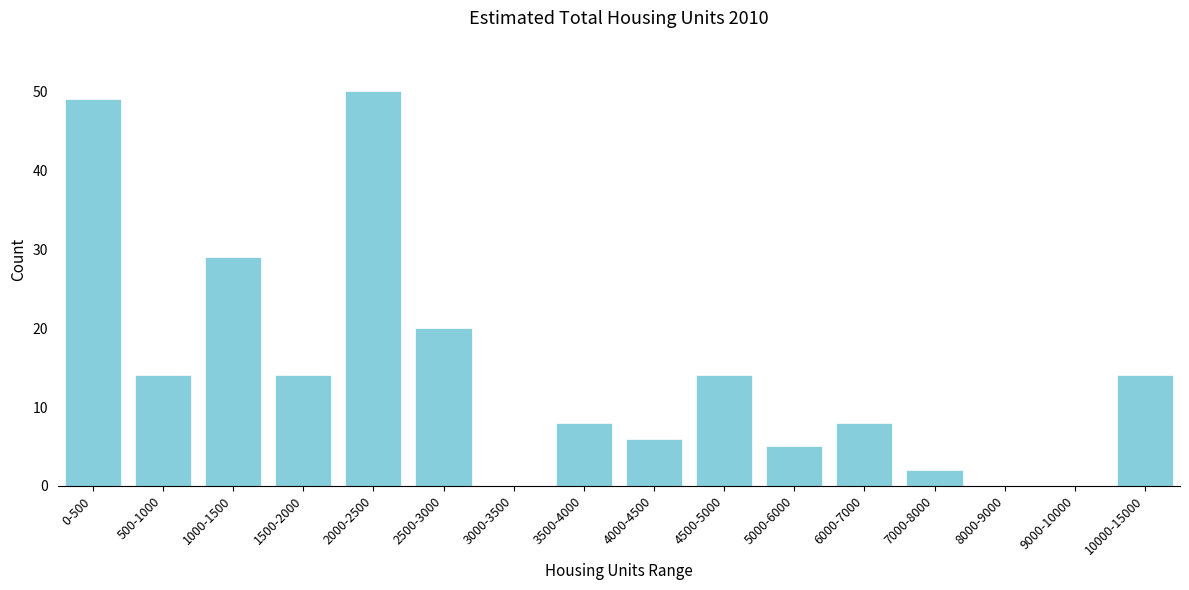

Reading right to left, extract all data points from this chart.

10000-15000=14	9000-10000=0	8000-9000=0	7000-8000=2	6000-7000=8	5000-6000=5	4500-5000=14	4000-4500=6	3500-4000=8	3000-3500=0	2500-3000=20	2000-2500=50	1500-2000=14	1000-1500=29	500-1000=14	0-500=49